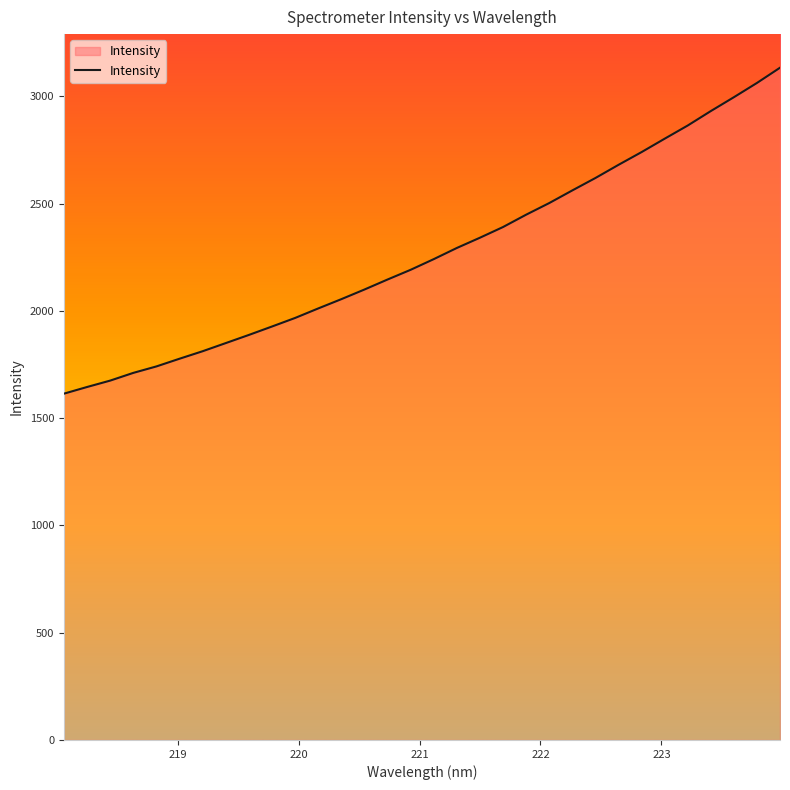

What is the smallest value displayed?

1614.0